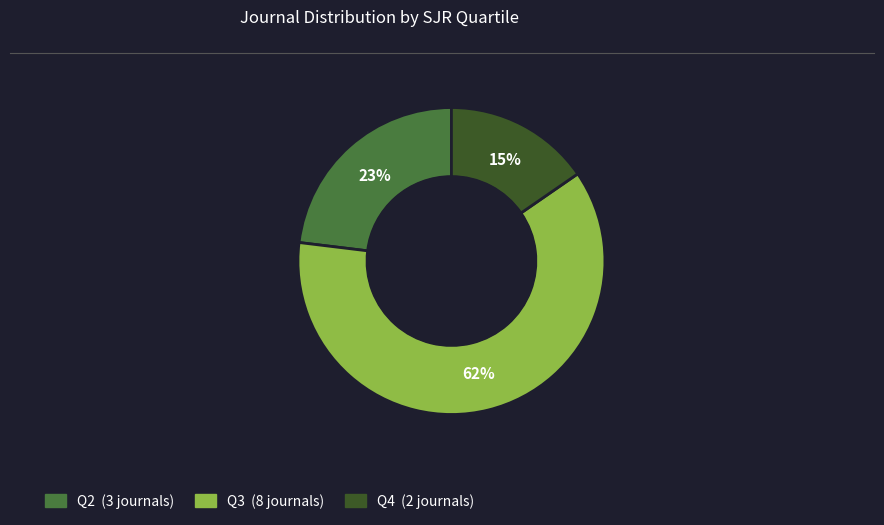

Does Q3 account for over 50% of the chart?

Yes